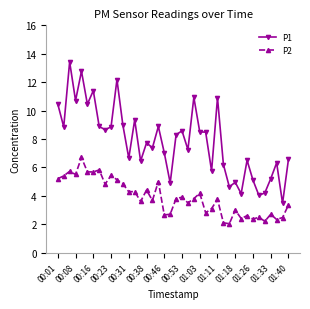

What is the greatest value displayed?

13.4